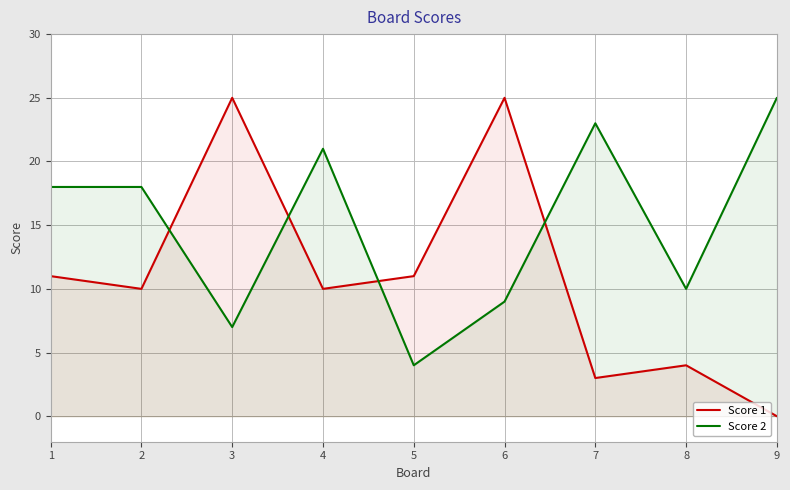

How many values in Score 1 are above zero?

8